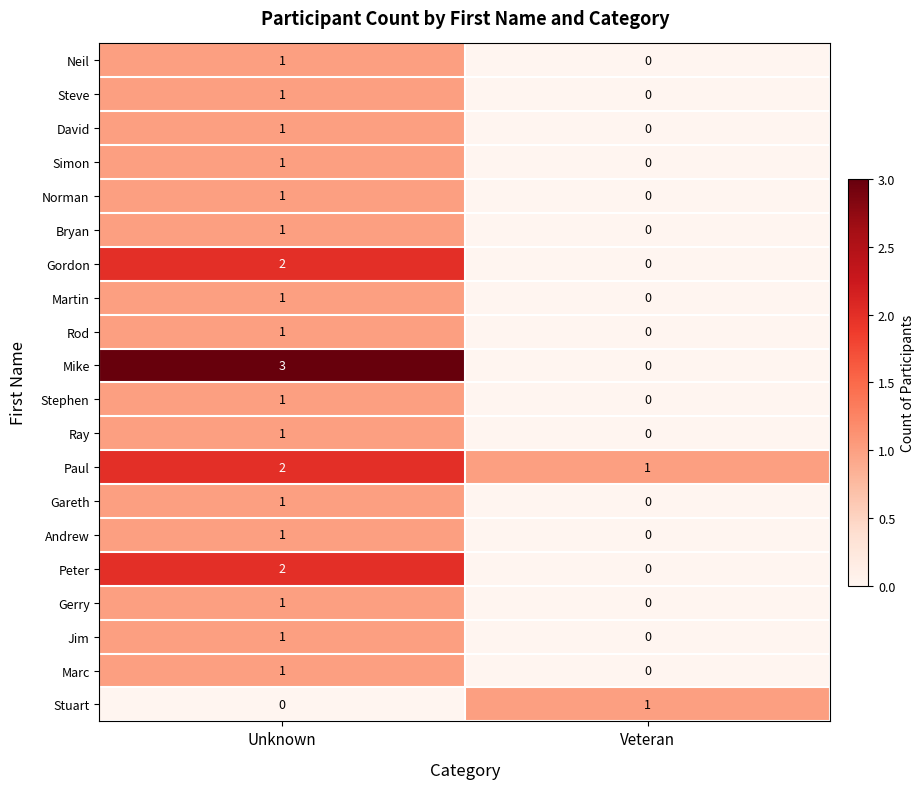

True or false: Gareth has a value of 1 at Unknown.

True